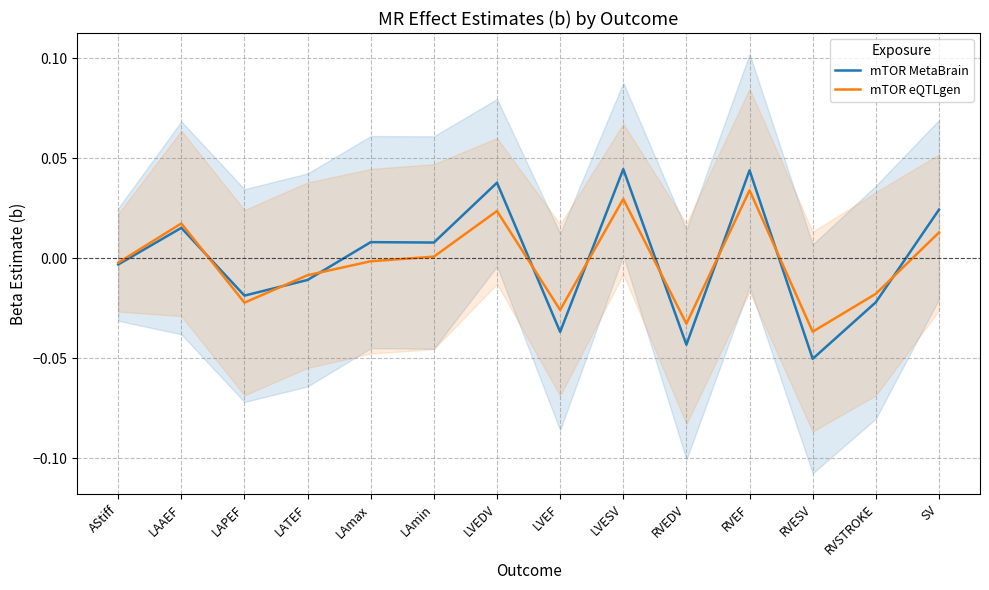

Reading right to left, extract all data points from this chart.

mTOR MetaBrain: 0.0	-0.0	-0.1	0.0	-0.0	0.0	-0.0	0.0	0.0	0.0	-0.0	-0.0	0.0	-0.0
mTOR eQTLgen: 0.0	-0.0	-0.0	0.0	-0.0	0.0	-0.0	0.0	0.0	-0.0	-0.0	-0.0	0.0	-0.0